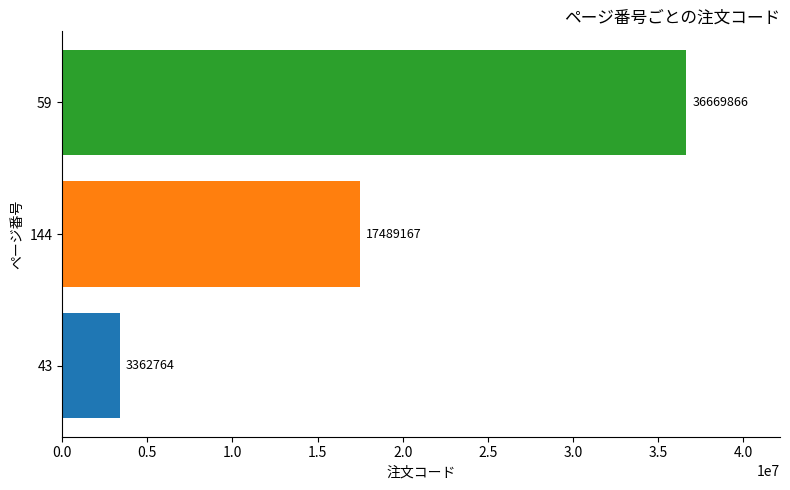

Between 43 and 144, which is larger?

144